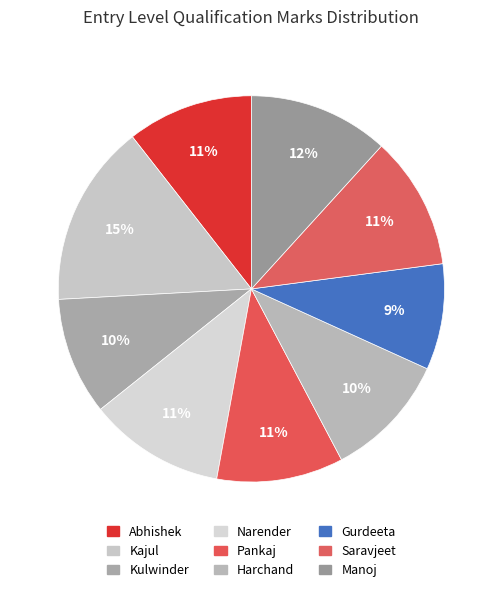

Which category has the smallest portion of the pie?

Gurdeeta